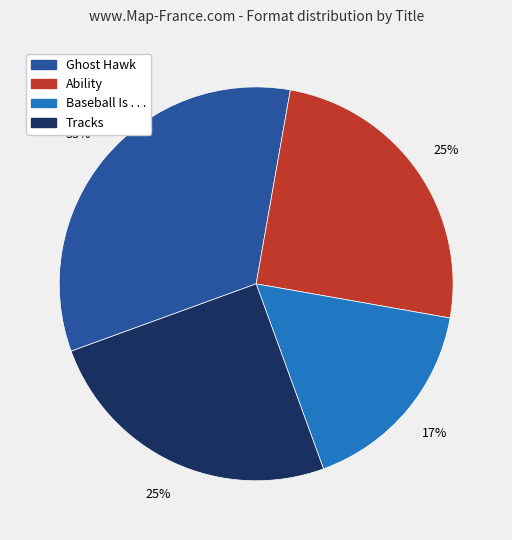

To the nearest percent, what portion does Baseball Is . . . represent?

17%